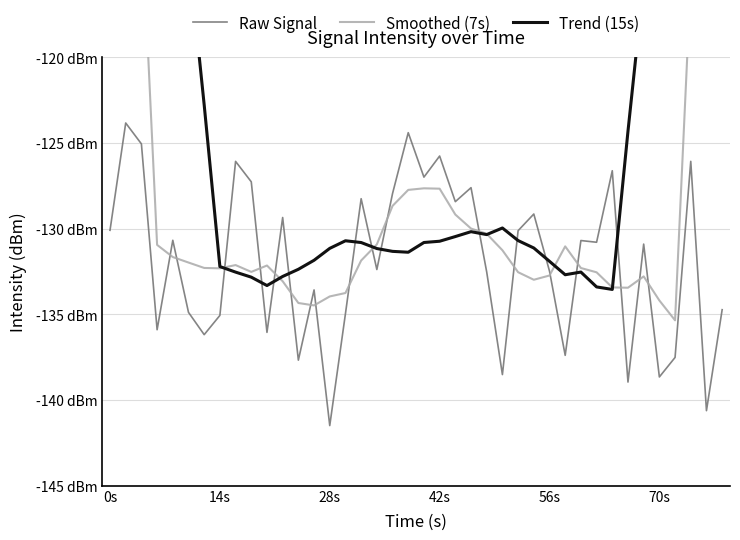

Reading right to left, transcribe all the data shown in this chart.

Raw Signal: -134.7	-140.6	-126.1	-137.5	-138.6	-130.9	-138.9	-126.6	-130.8	-130.7	-137.4	-132.5	-129.1	-130.1	-138.5	-132.5	-127.6	-128.4	-125.8	-127.0	-124.4	-127.9	-132.4	-128.2	-135.0	-141.5	-133.6	-137.7	-129.3	-136.0	-127.3	-126.1	-135.1	-136.2	-134.9	-130.7	-135.9	-125.0	-123.8	-130.1
Smoothed (7s): -77.0	-96.8	-115.5	-135.3	-134.2	-132.8	-133.4	-133.4	-132.5	-132.3	-131.0	-132.7	-133.0	-132.5	-131.3	-130.3	-130.0	-129.2	-127.7	-127.6	-127.7	-128.7	-130.9	-131.9	-133.7	-133.9	-134.5	-134.3	-133.1	-132.1	-132.5	-132.1	-132.3	-132.3	-132.0	-131.7	-130.9	-111.5	-92.2	-73.6
Trend (15s): -71.6	-80.3	-89.0	-98.2	-107.0	-115.6	-124.3	-133.5	-133.4	-132.5	-132.7	-131.9	-131.1	-130.7	-130.0	-130.3	-130.2	-130.5	-130.7	-130.8	-131.4	-131.3	-131.2	-130.8	-130.7	-131.1	-131.8	-132.4	-132.8	-133.3	-132.8	-132.5	-132.2	-122.8	-113.9	-104.7	-96.1	-87.0	-78.5	-70.1